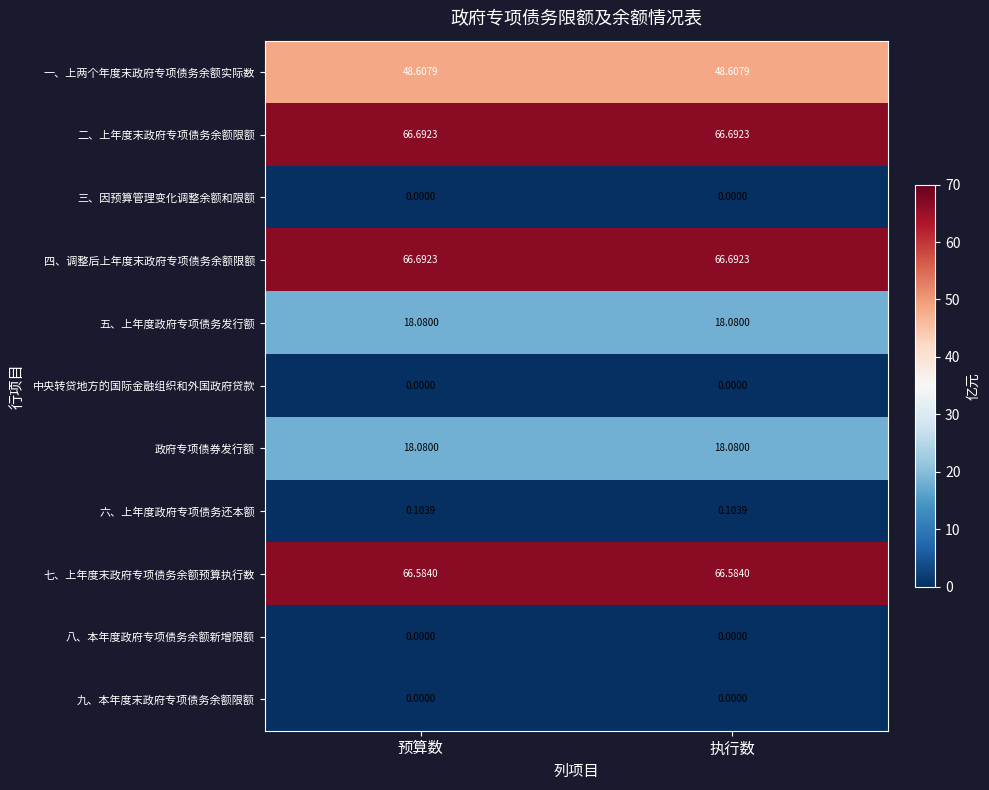

Is the value of 中央转贷地方的国际金融组织和外国政府贷款 at 预算数 greater than the value of 七、上年度末政府专项债务余额预算执行数 at 预算数?

No